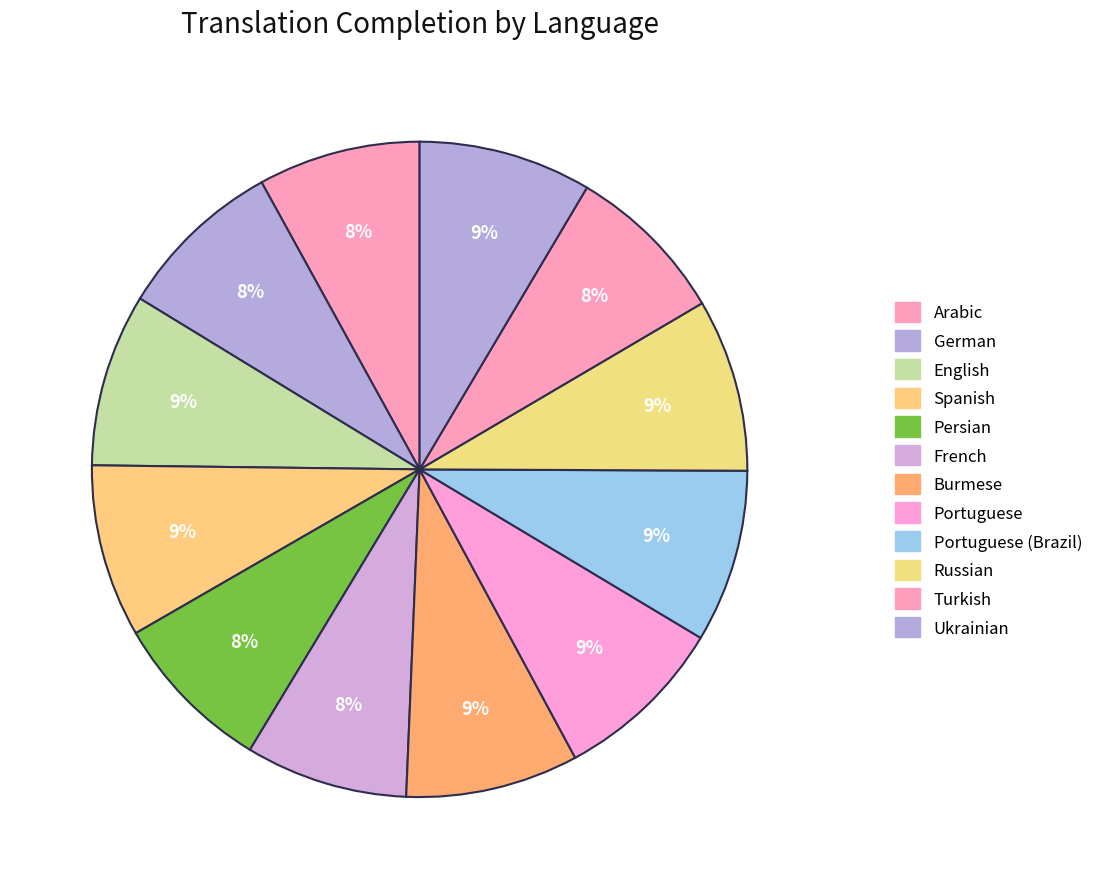

How many segments does this pie chart have?

12